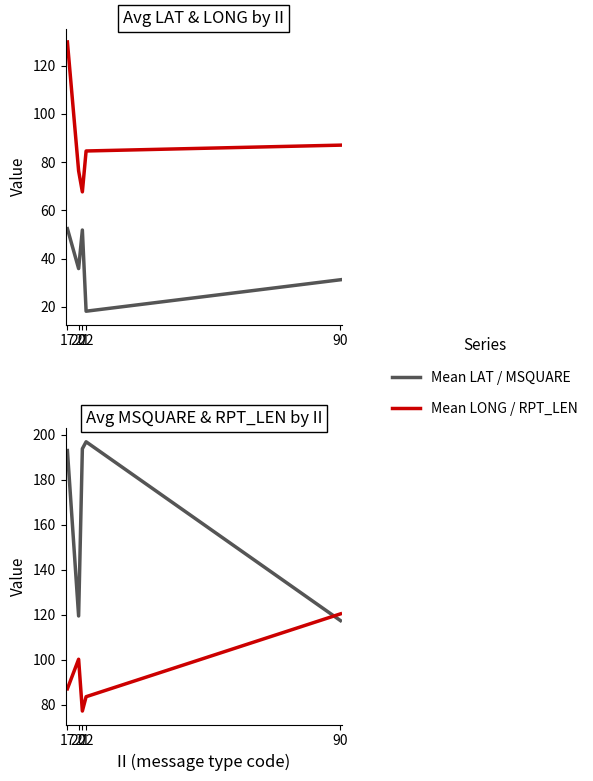

Is it true that Mean MSQUARE equals 193.0 at 17?

True